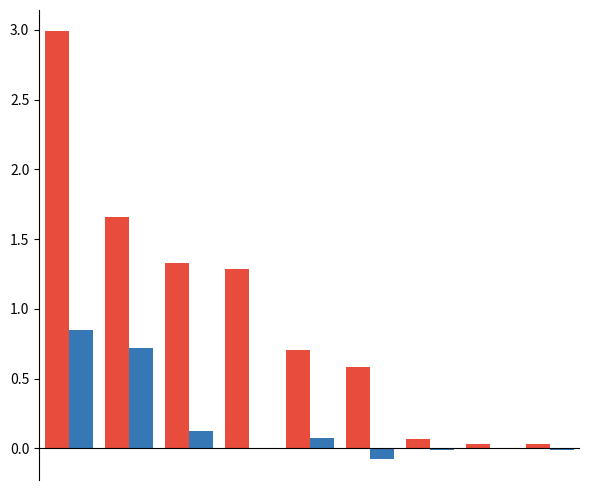

How many groups of bars are there?

9